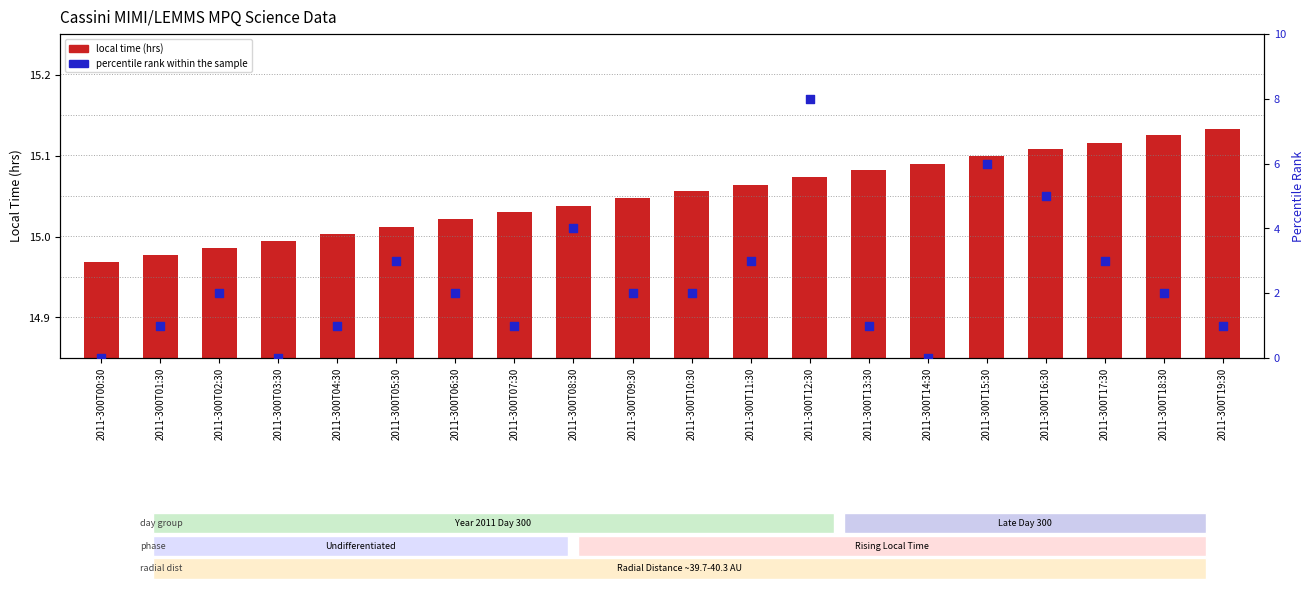

What are all the series names shown in the legend?

local time, percentile rank within the sample